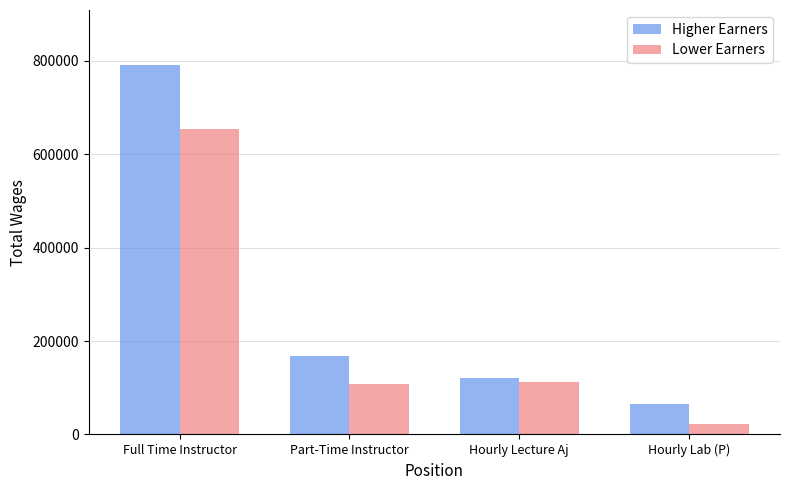

Where is Higher Earners nearest to the value 427249?

Part-Time Instructor